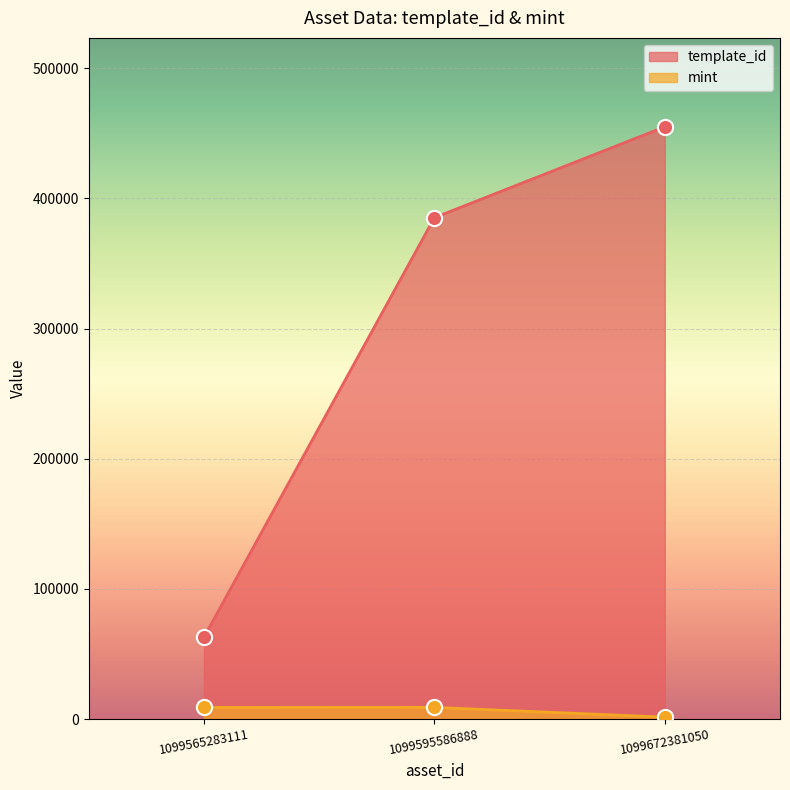

Is the value of template_id at 1099672381050 greater than the value of mint at 1099565283111?

Yes